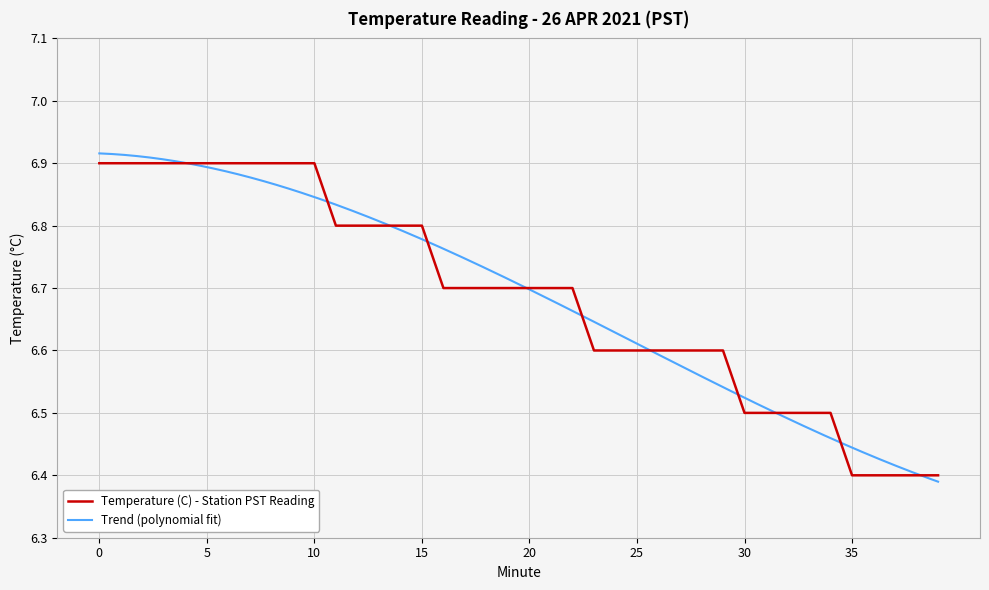

Reading left to right, extract all data points from this chart.

0=6.9	1=6.9	2=6.9	3=6.9	4=6.9	5=6.9	6=6.9	7=6.9	8=6.9	9=6.9	10=6.9	11=6.8	12=6.8	13=6.8	14=6.8	15=6.8	16=6.7	17=6.7	18=6.7	19=6.7	20=6.7	21=6.7	22=6.7	23=6.6	24=6.6	25=6.6	26=6.6	27=6.6	28=6.6	29=6.6	30=6.5	31=6.5	32=6.5	33=6.5	34=6.5	35=6.4	36=6.4	37=6.4	38=6.4	39=6.4